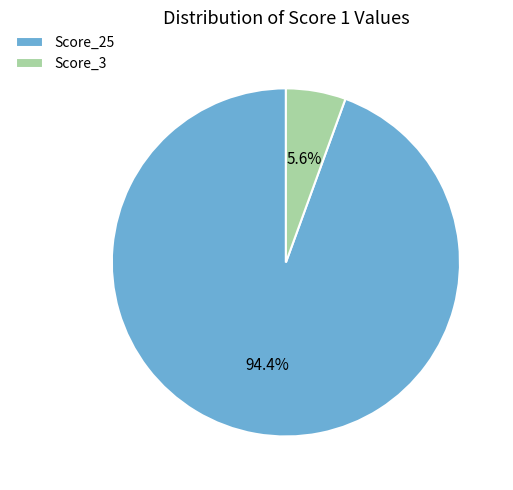

How many slices are in this pie chart?

2